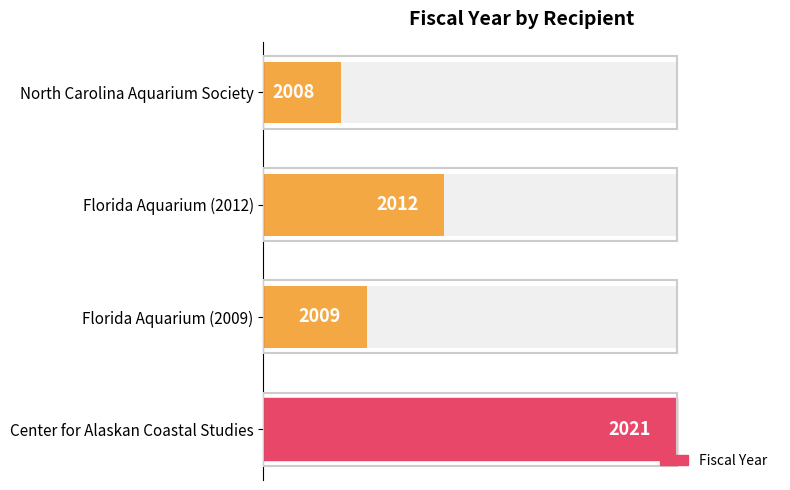

What position from the right is North Carolina Aquarium Society?

1